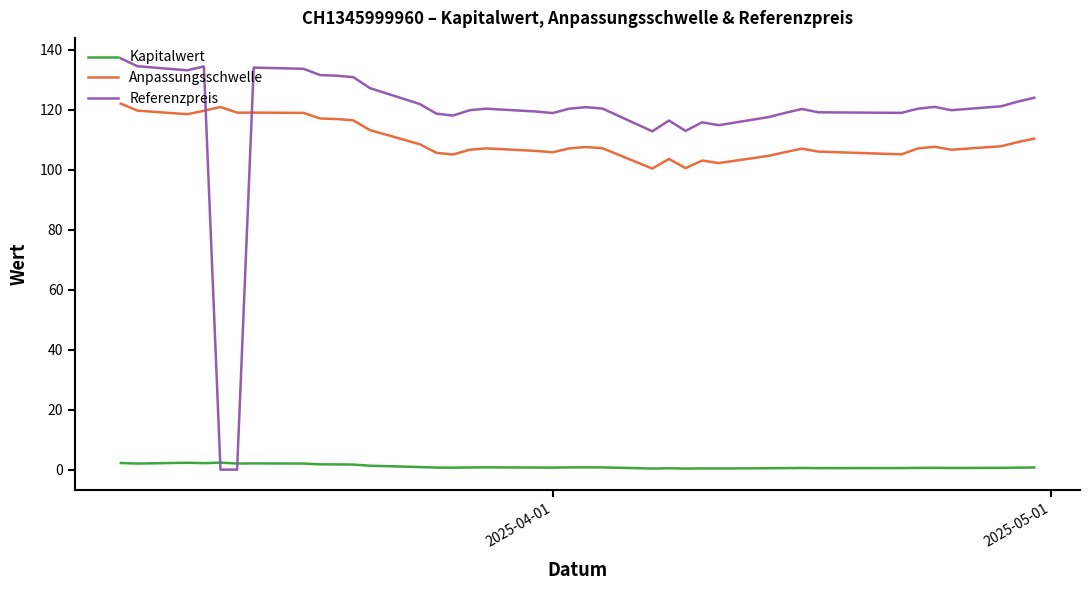

What is the greatest value displayed?

137.1